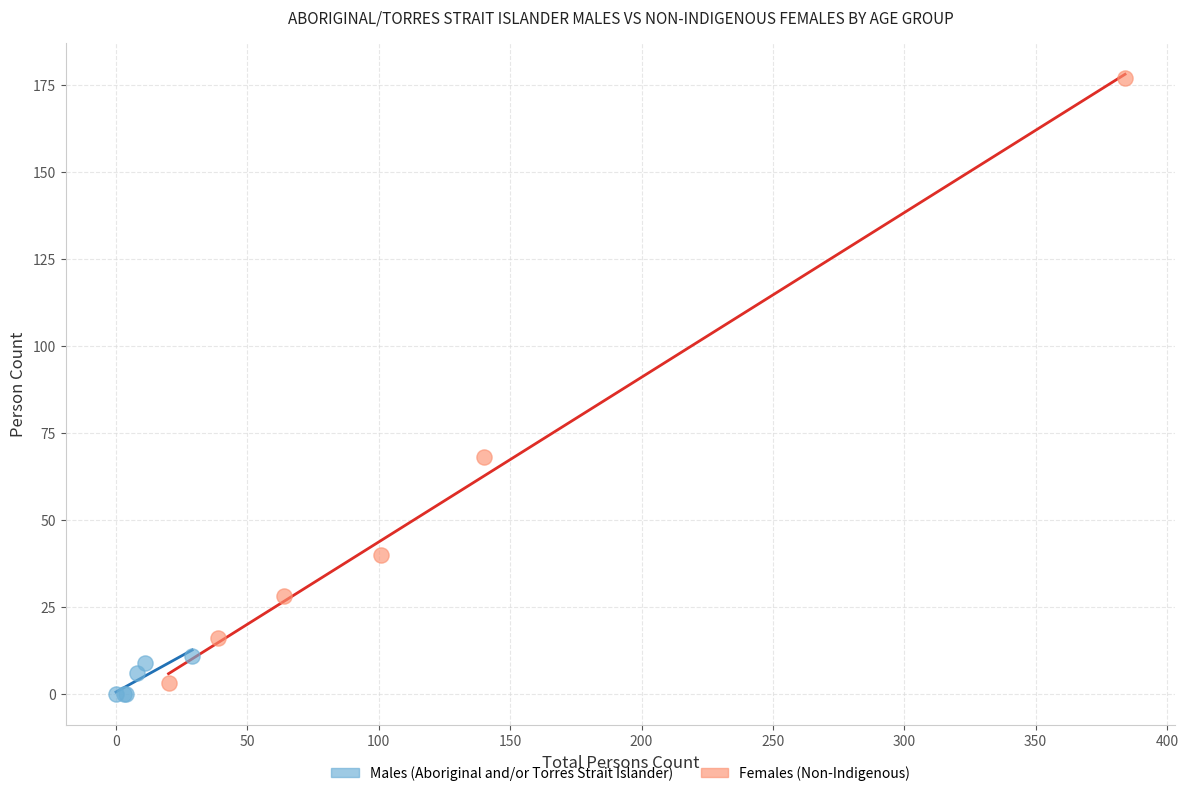

What are all the series names shown in the legend?

Males (Aboriginal and/or Torres Strait Islander), Females (Non-Indigenous)